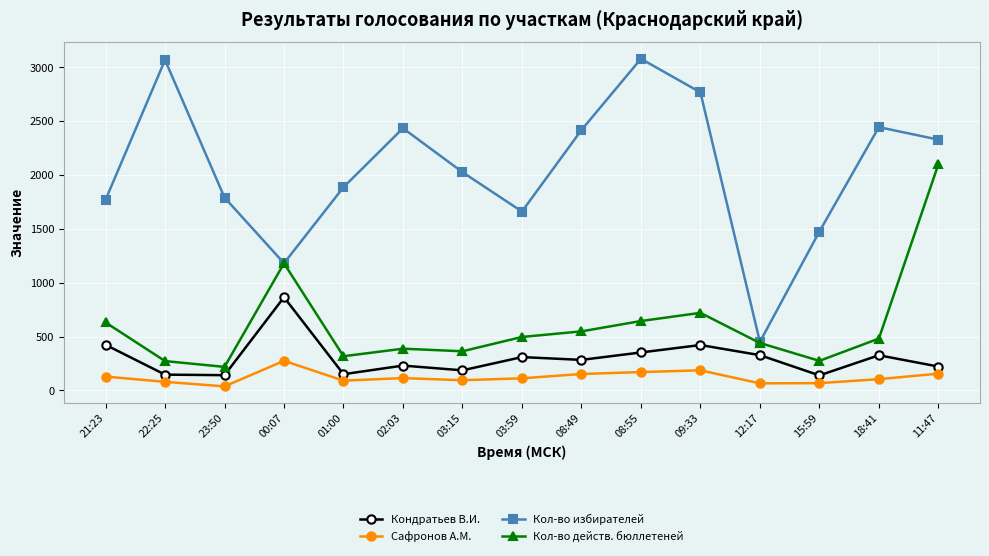

What is the value of the Кол-во избирателей point at the 11th from the left?

2768